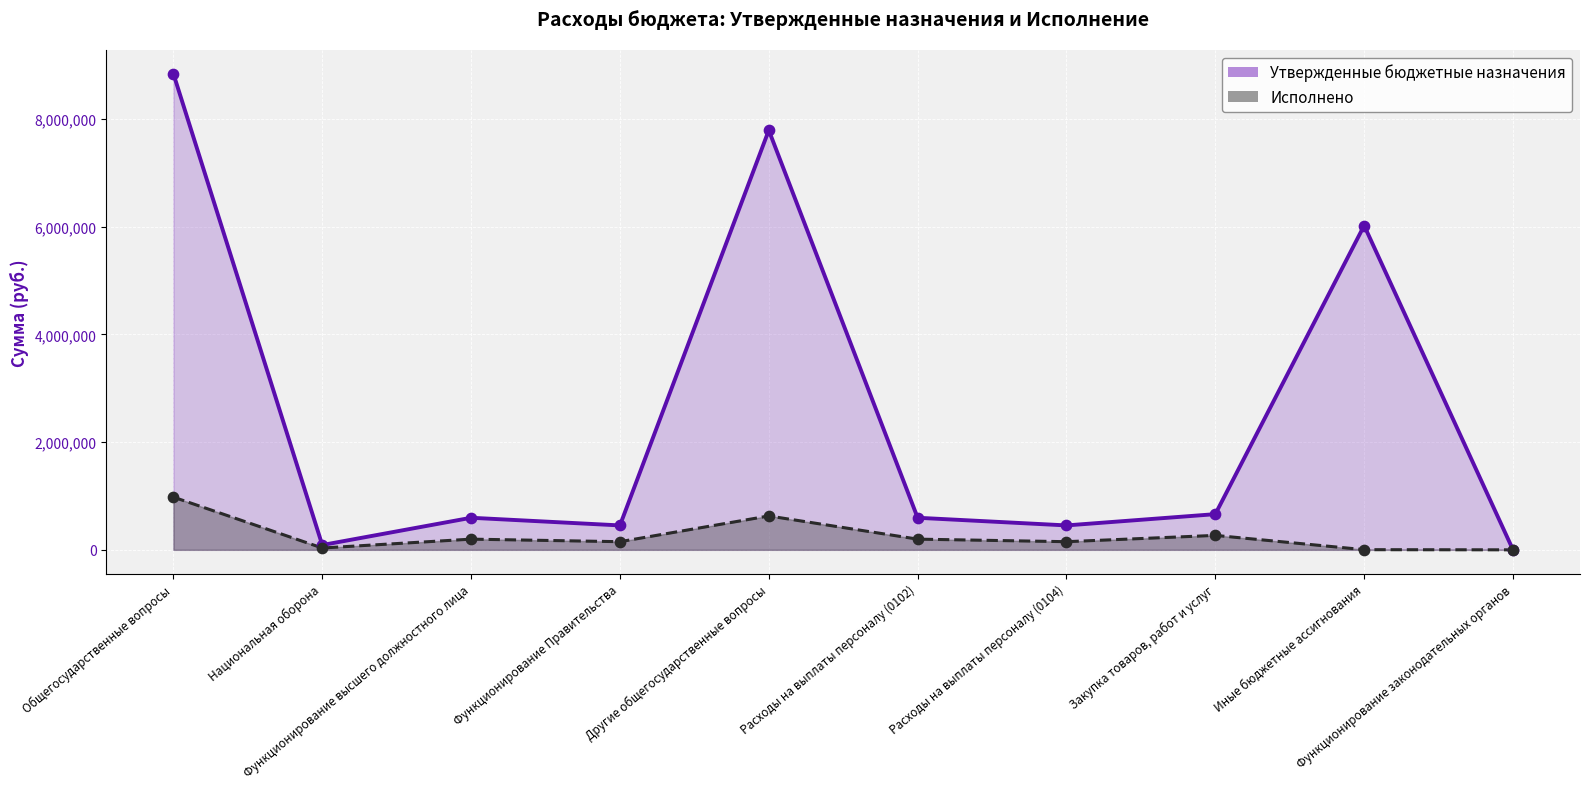

Which series has the largest Y range (max minus min)?

Утвержденные бюджетные назначения